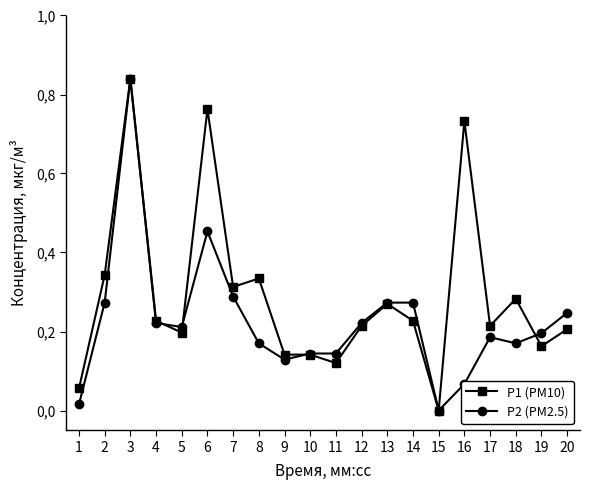

What are all the series names shown in the legend?

P1 (PM10), P2 (PM2.5)